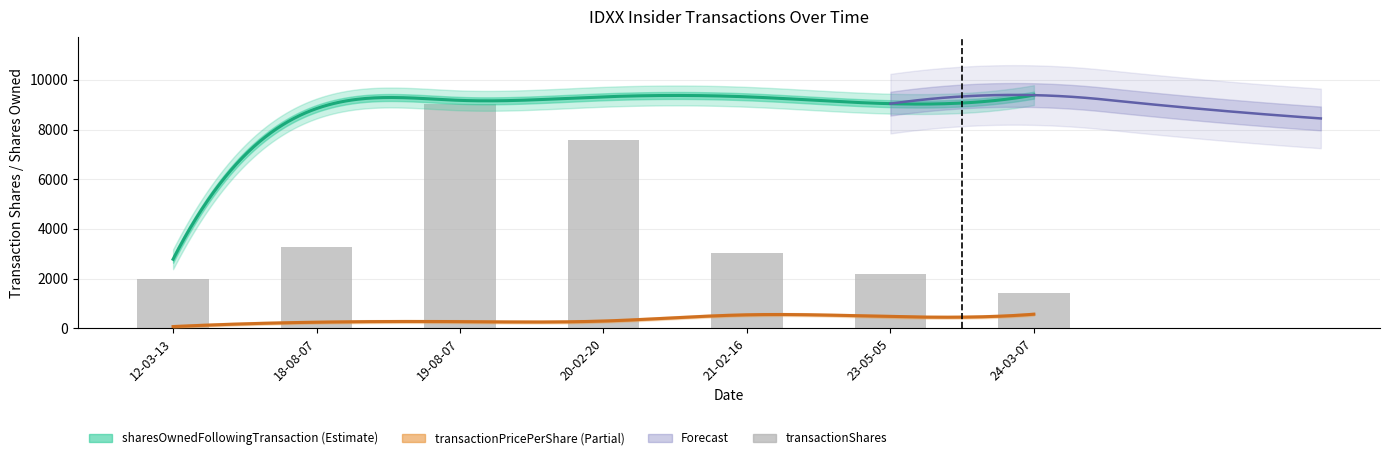

At how many categories does at least one series exceed 2632?

7